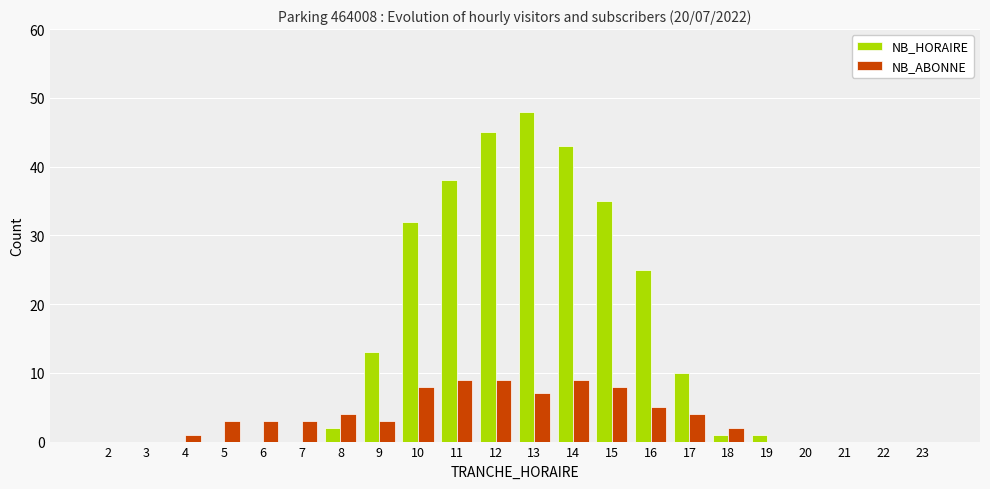

How many data points does each series have?

22